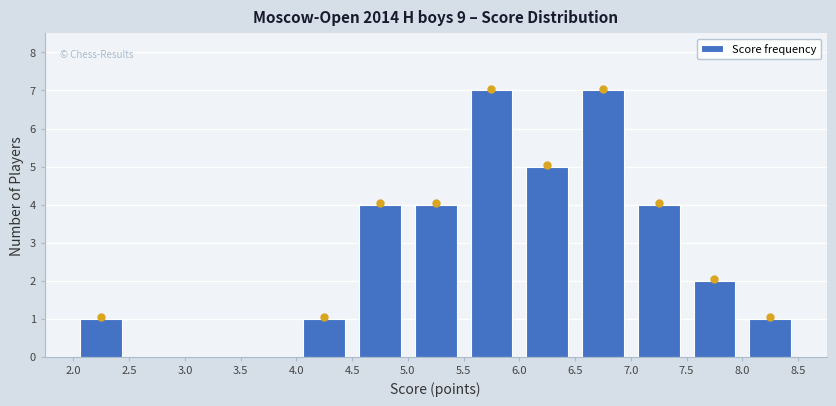

What is the height of the bar covering 8.0 to 8.5 on the x-axis? The values are not printed on the chart, so give them approximately, as read against the axis.

1